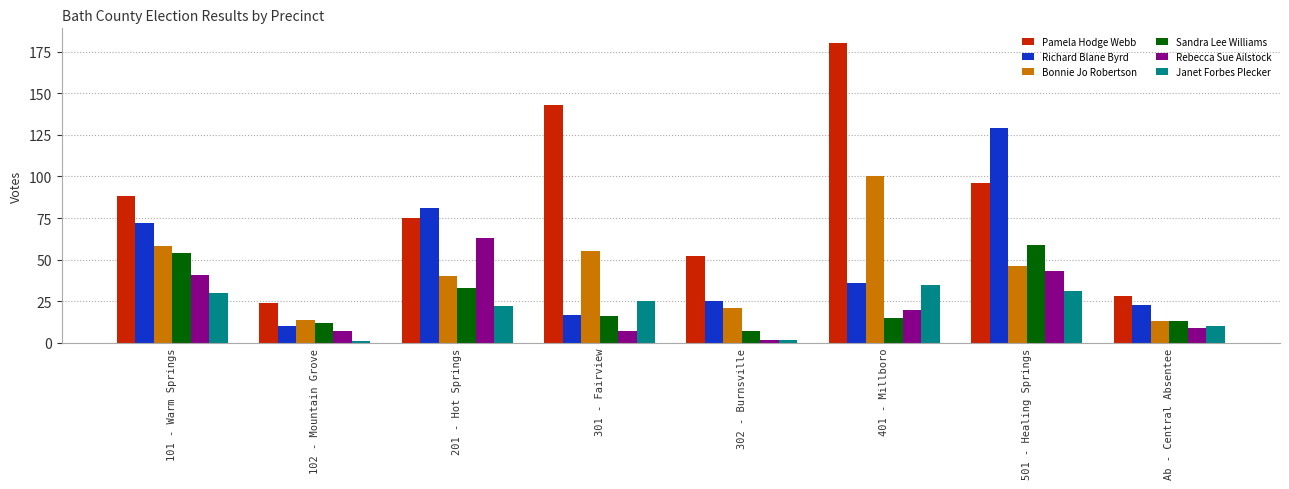

How many bars are there in each group?

6